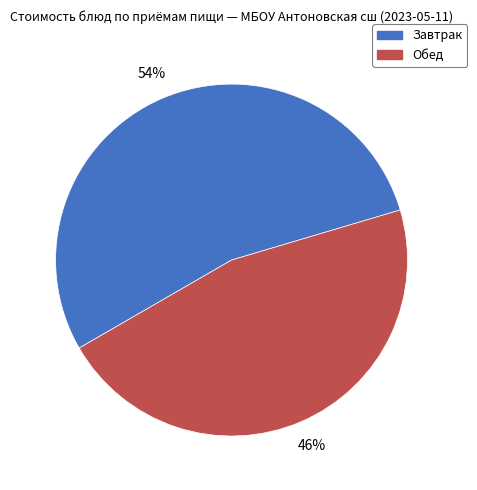

Which category has the biggest portion of the pie?

Завтрак